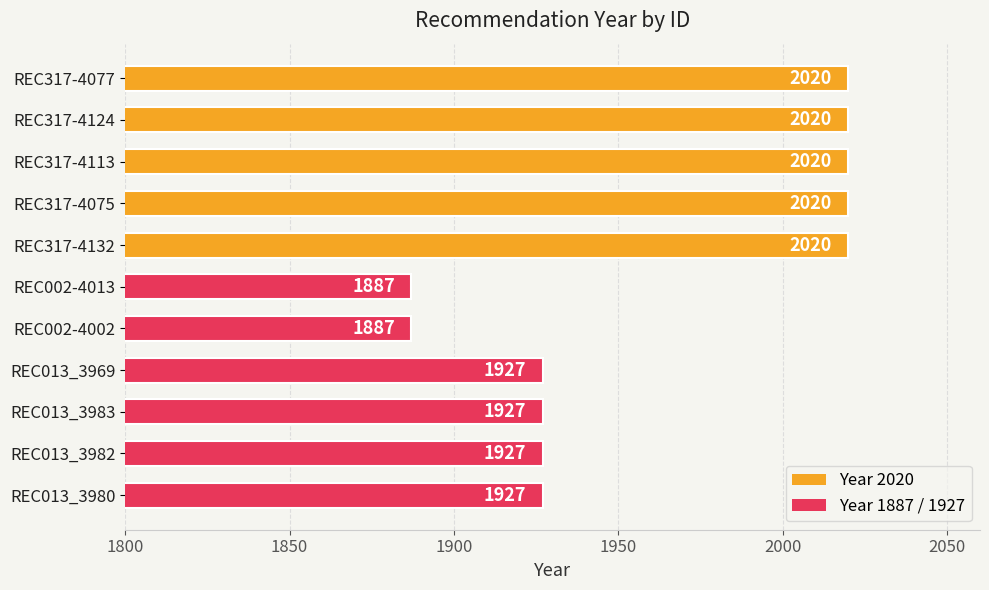

The chart shows a value of 2020 at REC317-4132. True or false?

True